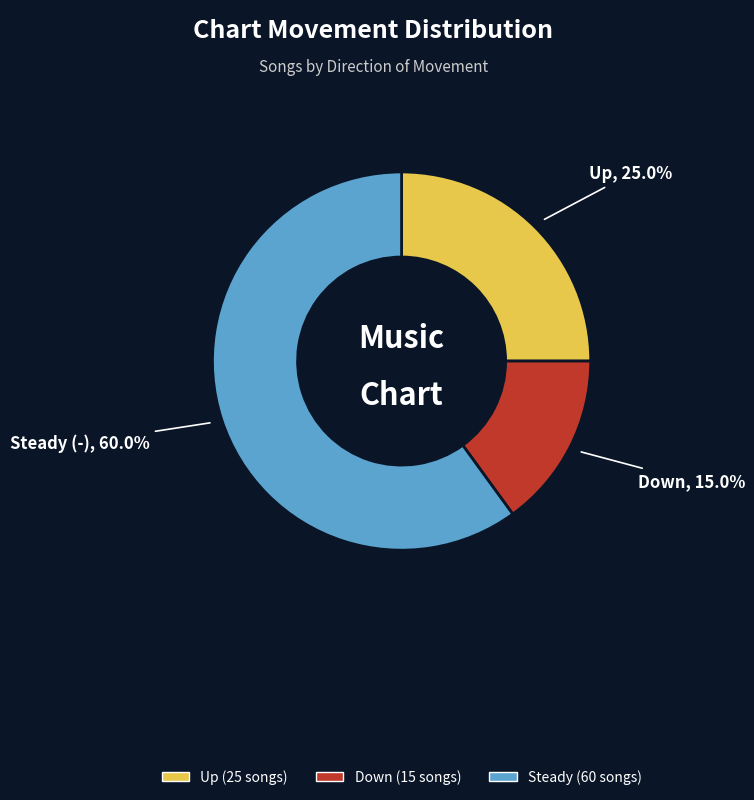

How many slices are in this pie chart?

3